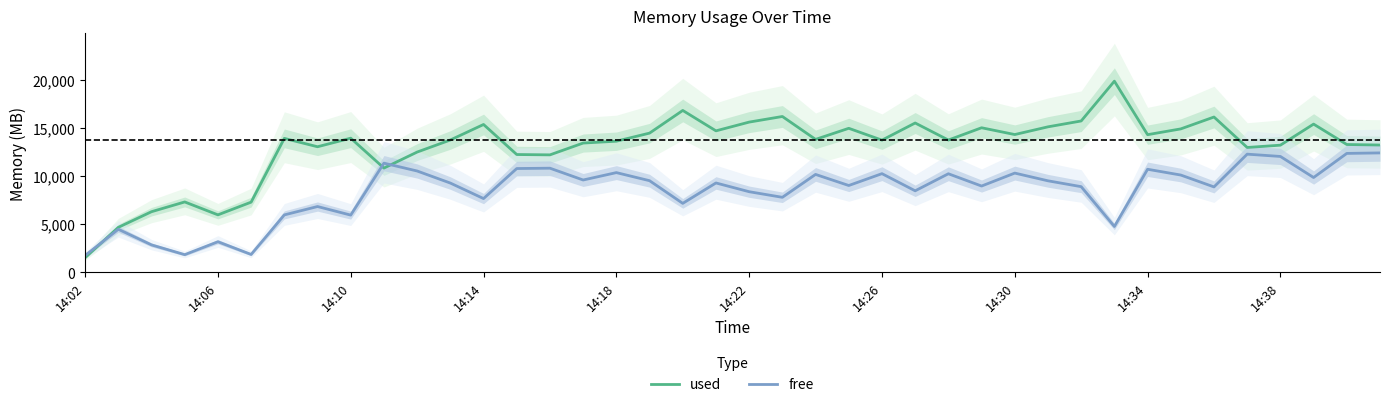

Read the free value at 13.

10769